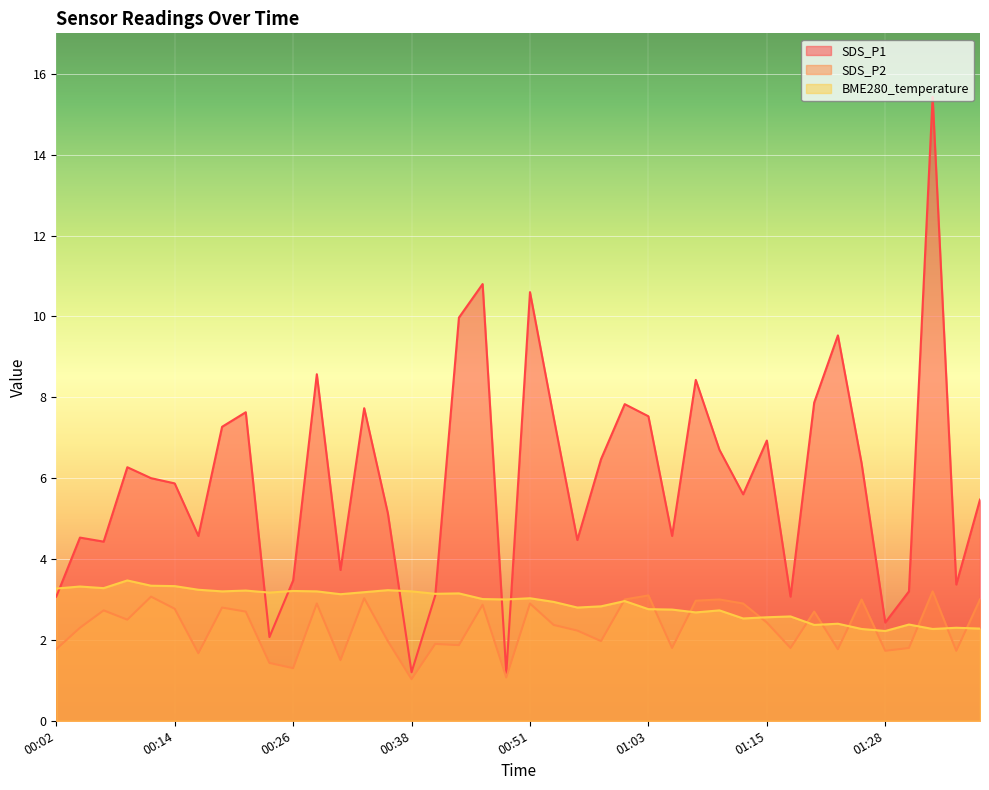

What position from the right is 00:51?

20